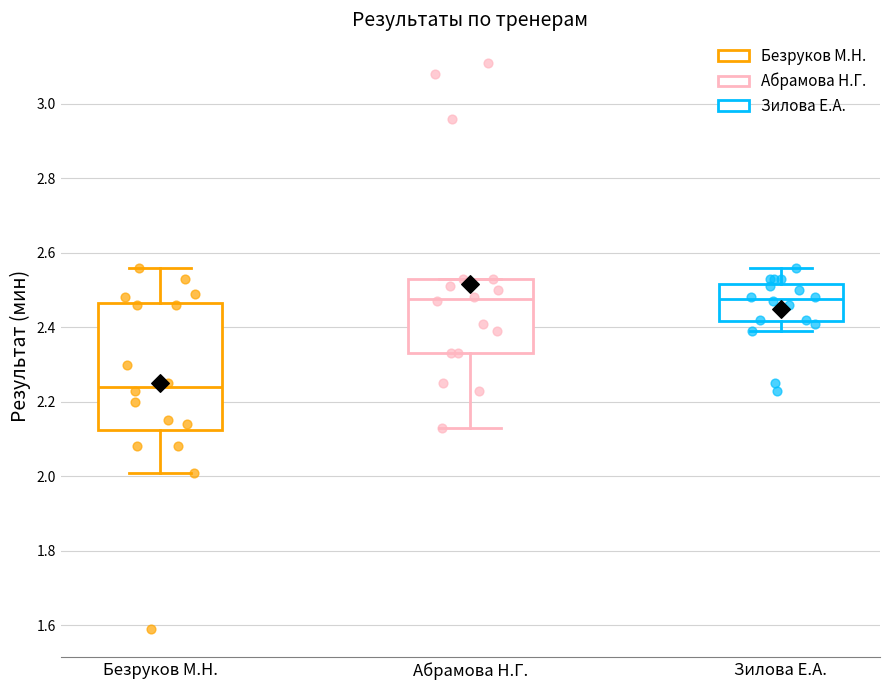

Reading left to right, read every box against the y-axis: the position of its median line, the range the box covers, and the ends of its whiskers. The values are not printed on the chart, so give them approximately, as read against the axis.

Безруков М.Н.: median 2.24, box 2.12 to 2.46, whiskers 2.02 to 2.56
Абрамова Н.Г.: median 2.48, box 2.34 to 2.54, whiskers 2.14 to 2.54
Зилова Е.А.: median 2.48, box 2.42 to 2.52, whiskers 2.40 to 2.56